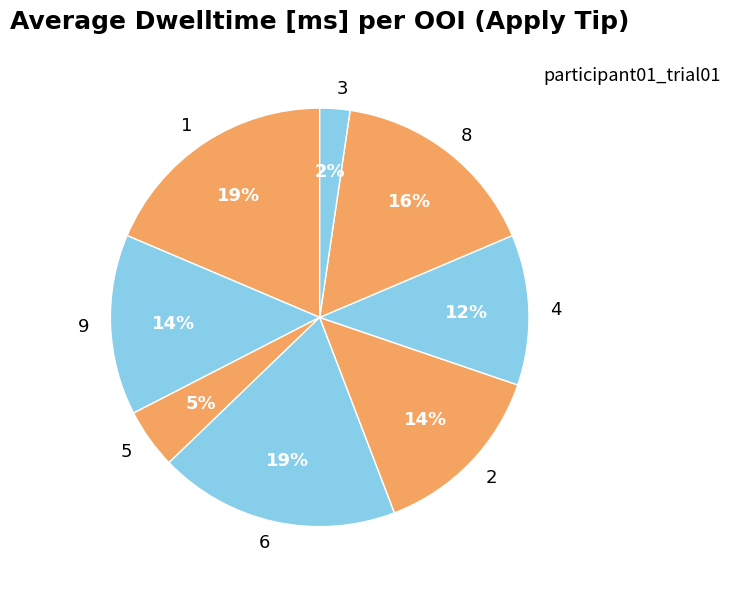

Which slice is the smallest?

3